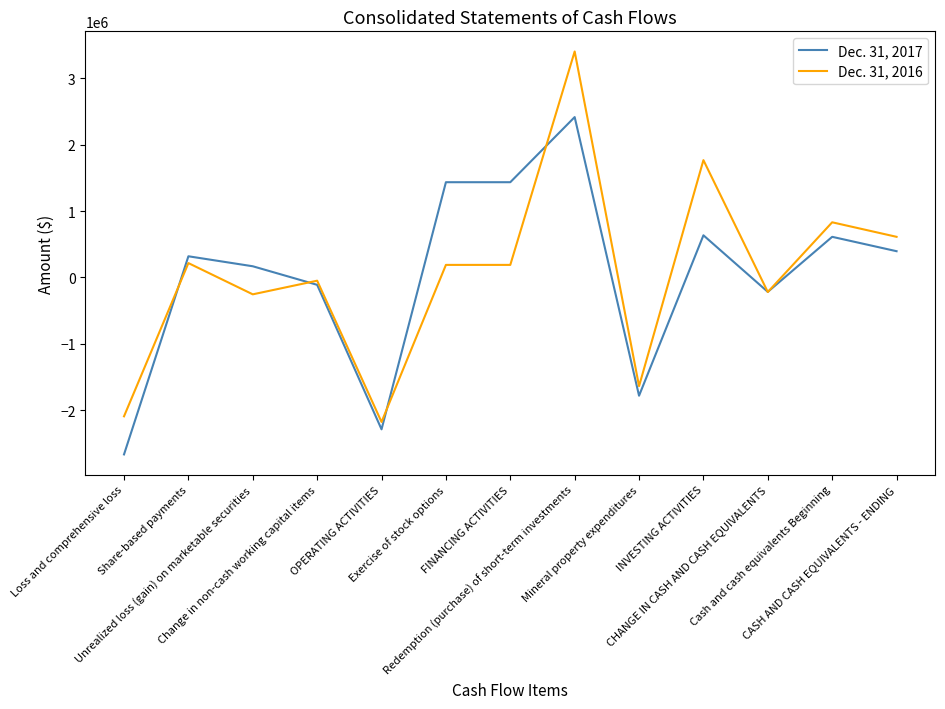

How many lines are shown in the chart?

2